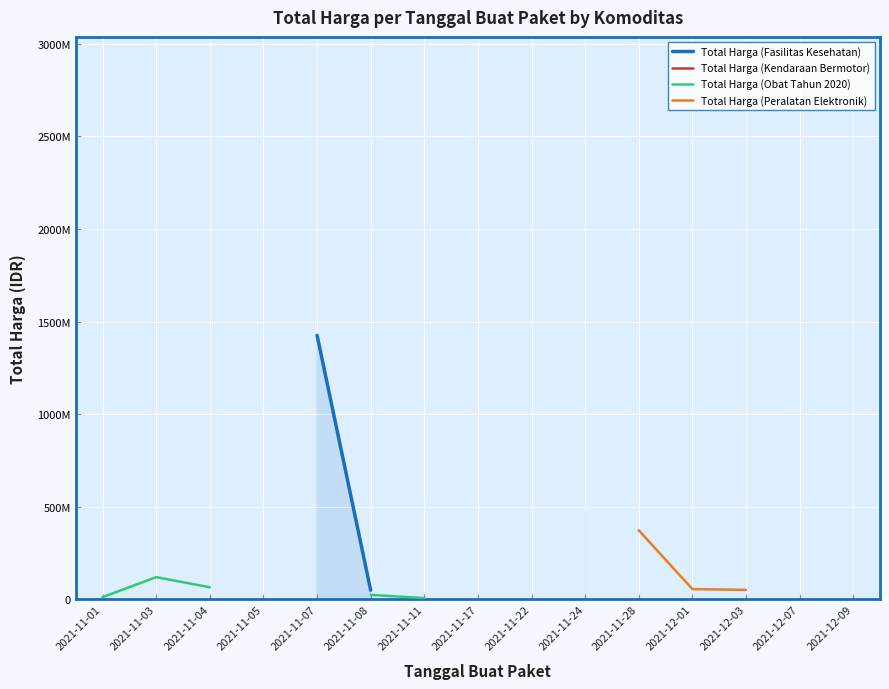

How many lines are shown in the chart?

4